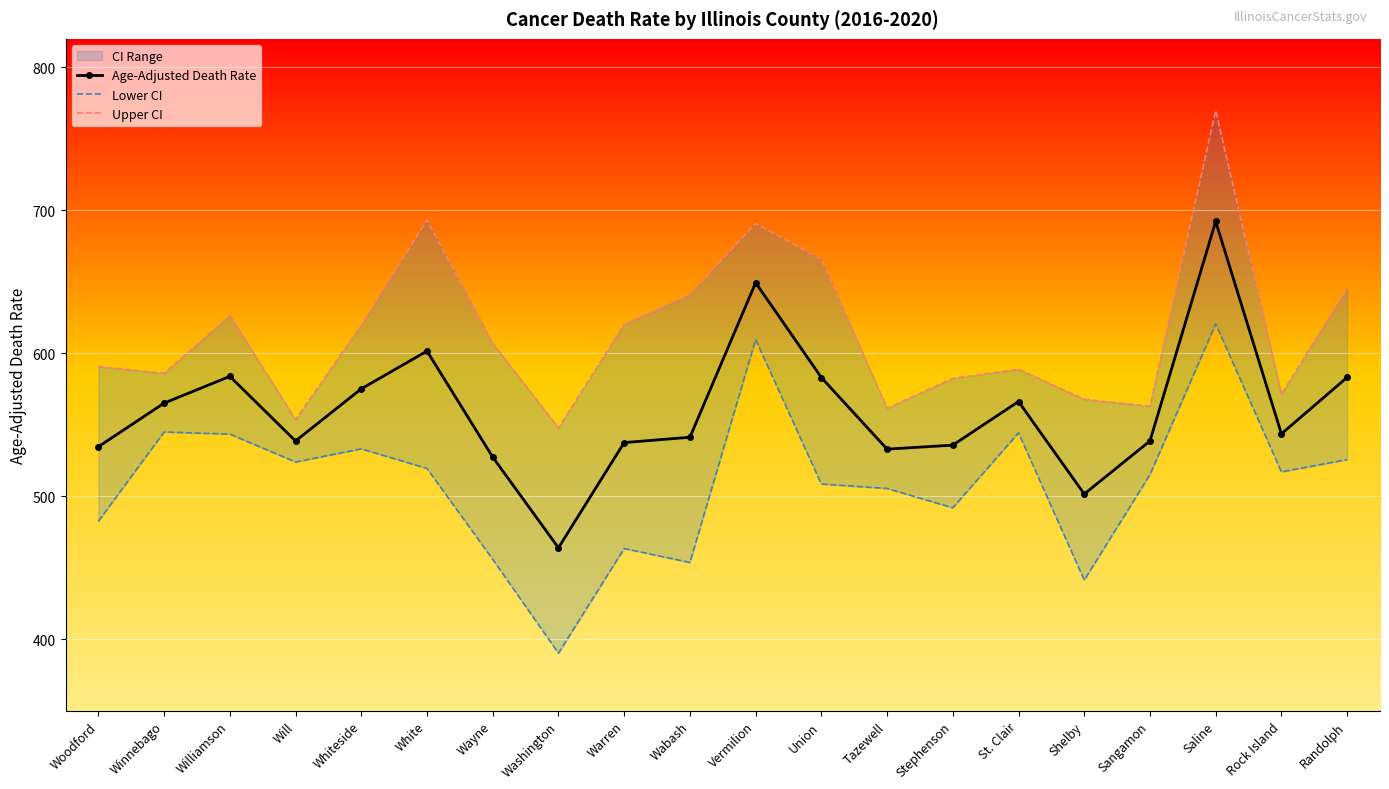

What is the sum of the Lower CI values at Shelby and Wayne?

897.3